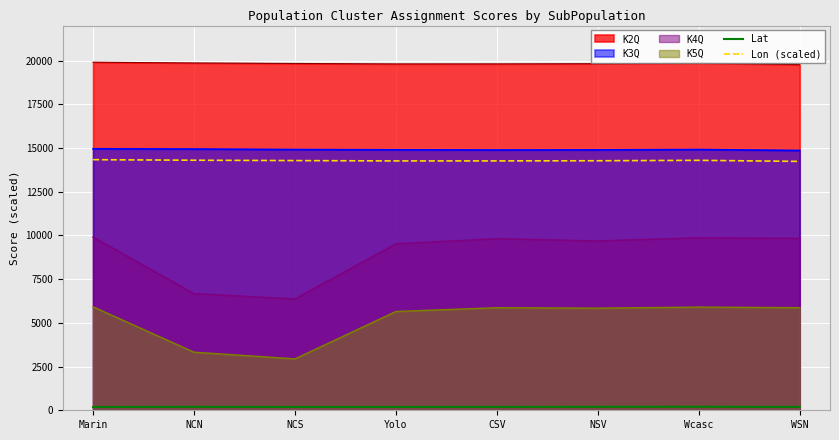

What is the total value across all series at NCS?

58519.4